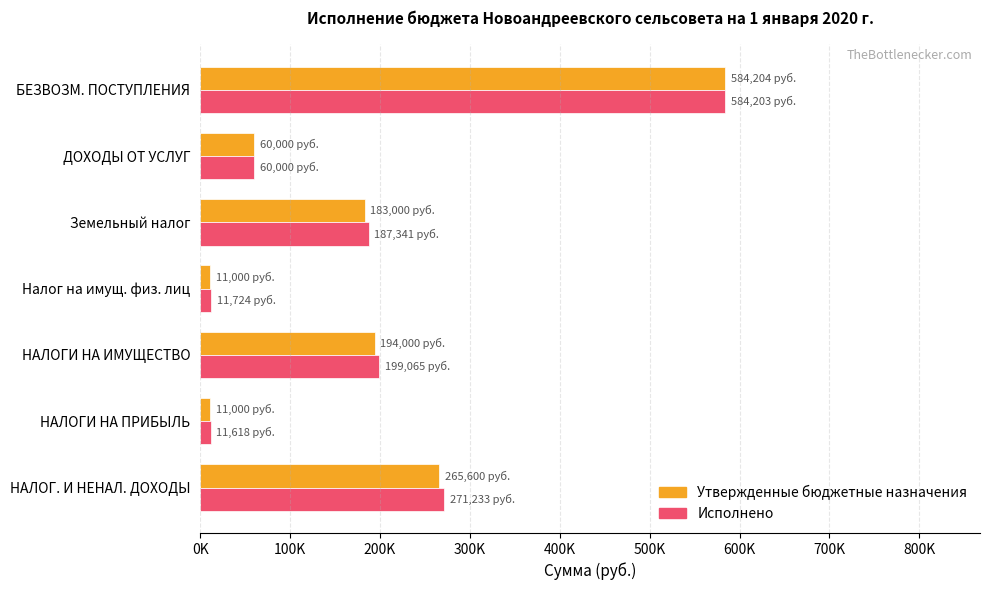

What are all the series names shown in the legend?

Утвержденные бюджетные назначения, Исполнено